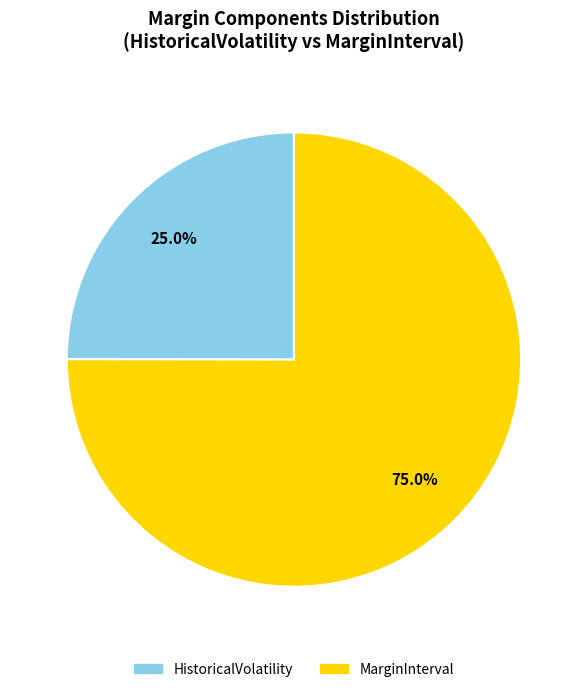

Is there any slice that represents more than half of the pie?

Yes